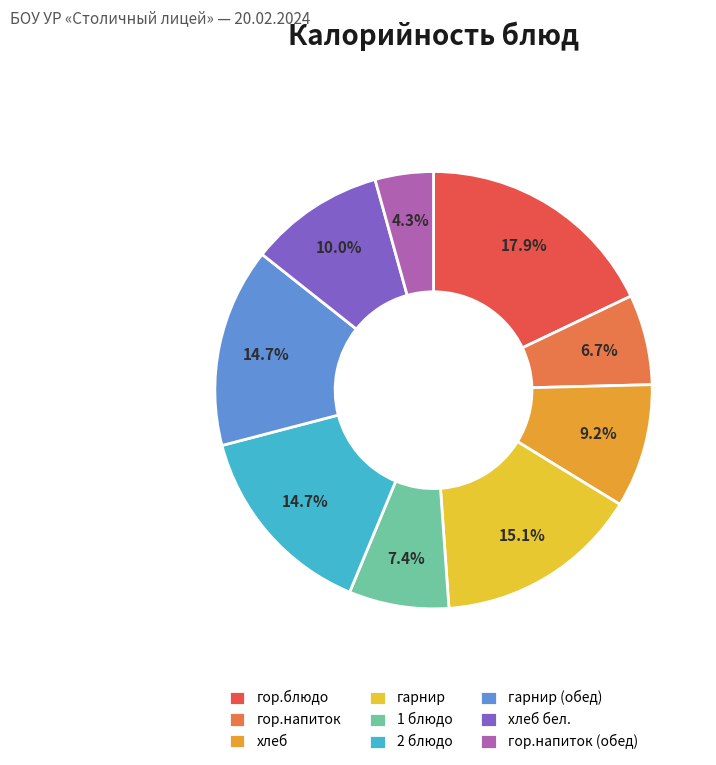

Count the number of slices in the pie.

9